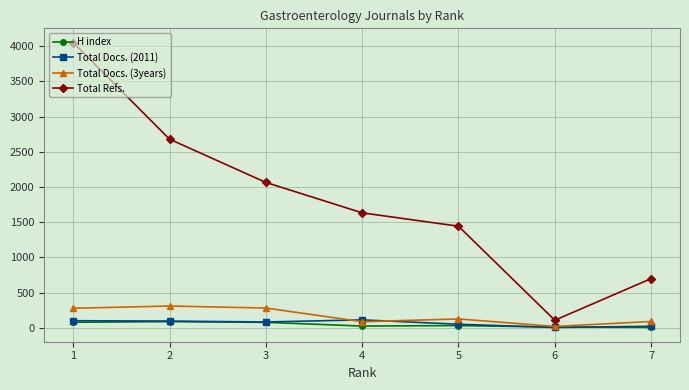

At which category is the sum across all series the highest?

1